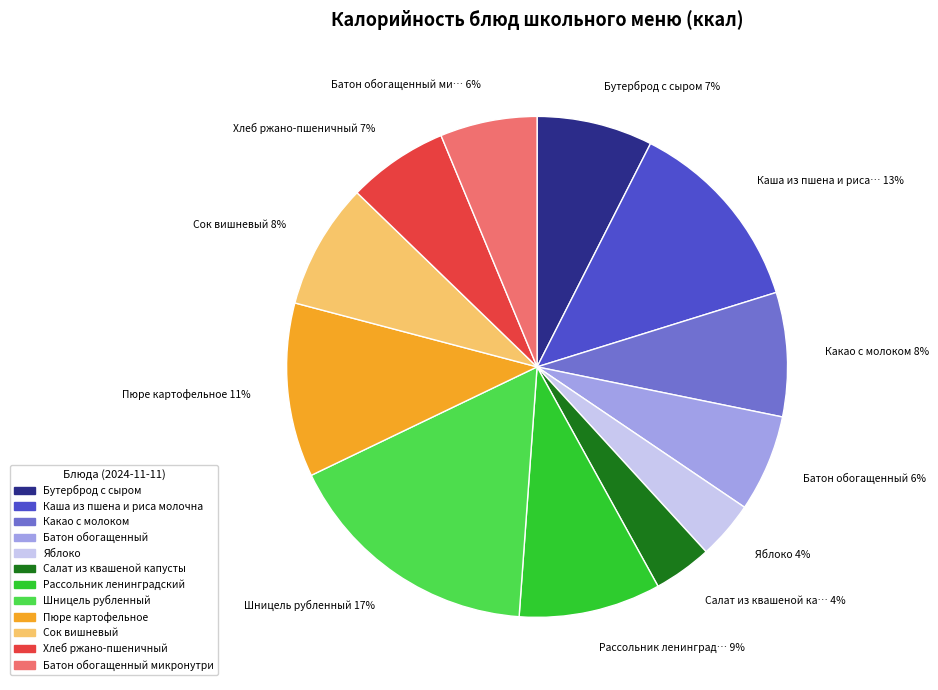

How many segments does this pie chart have?

12